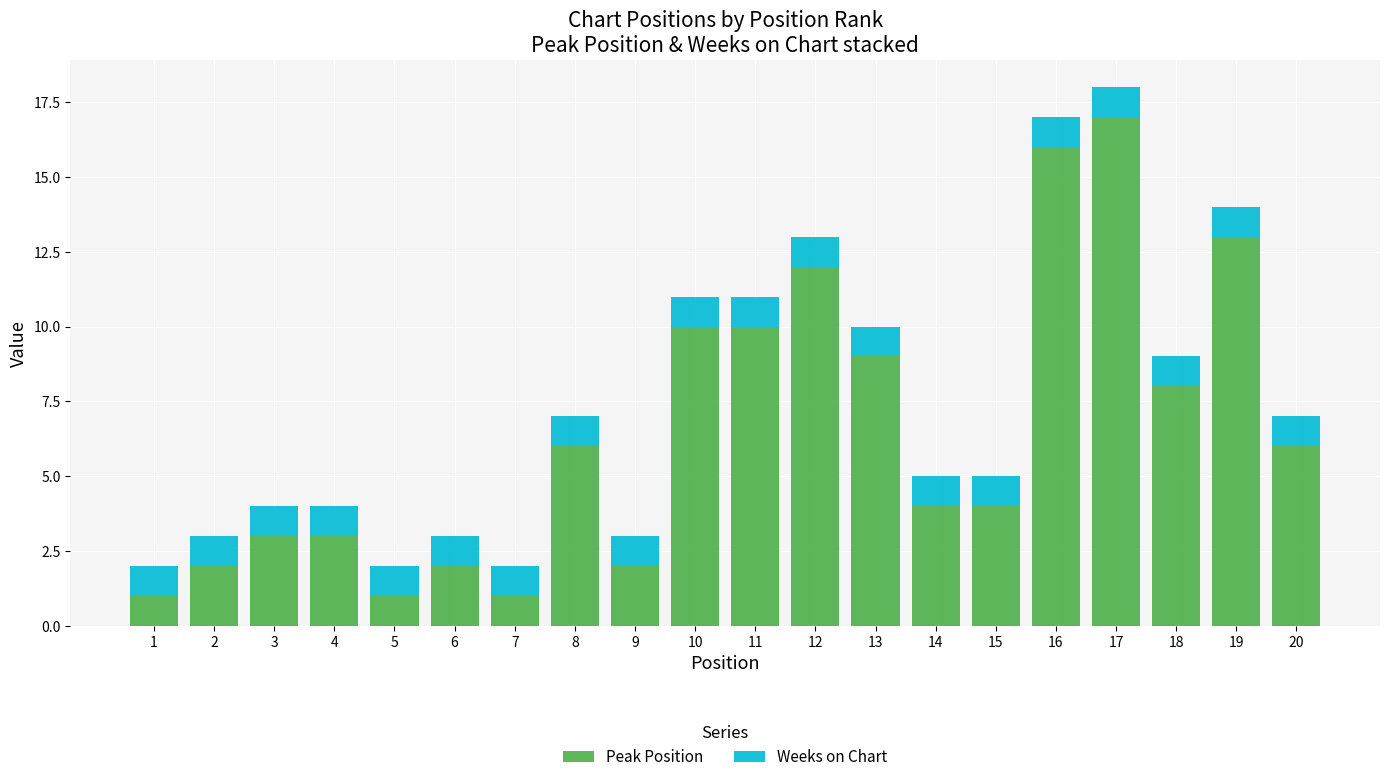

Which category has the highest value in the Peak Position series?

17